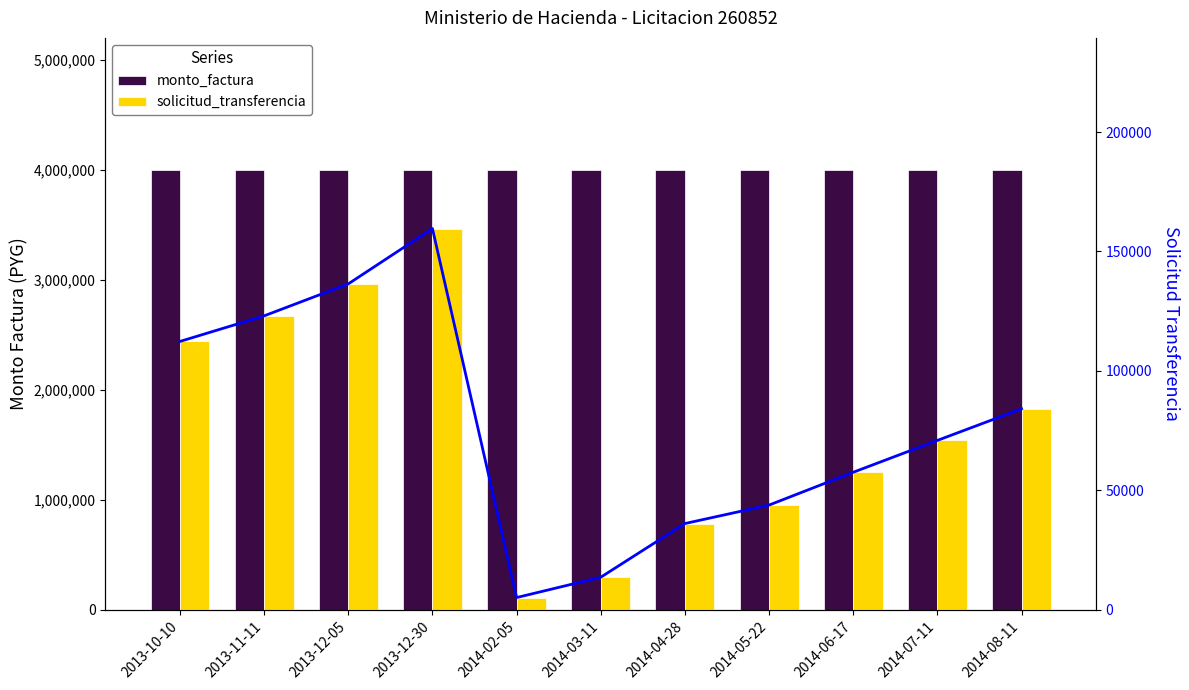

At how many categories does at least one series exceed 498625?

11